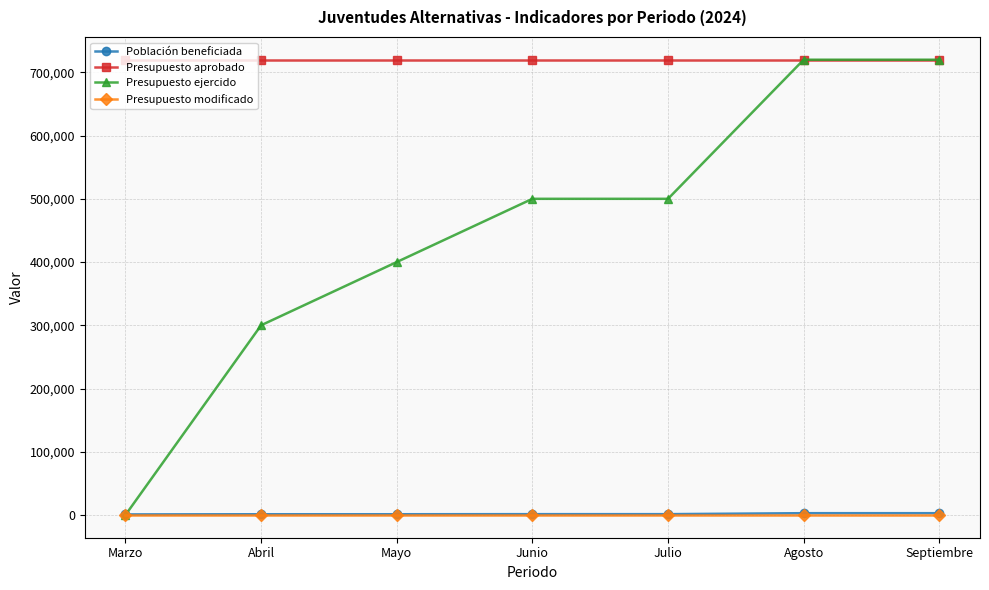

True or false: Presupuesto aprobado and Presupuesto modificado intersect in this chart.

False